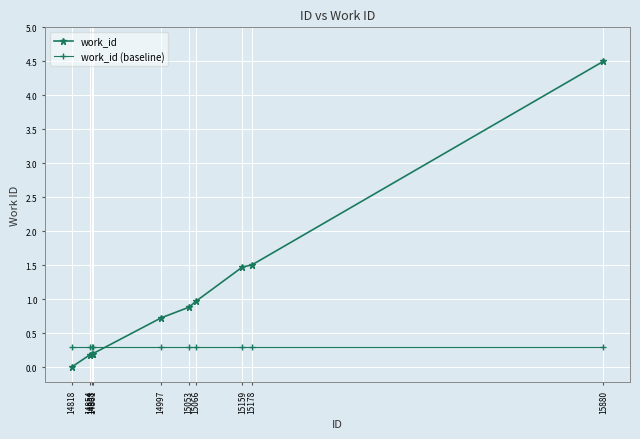

How many distinct data groups are displayed?

2